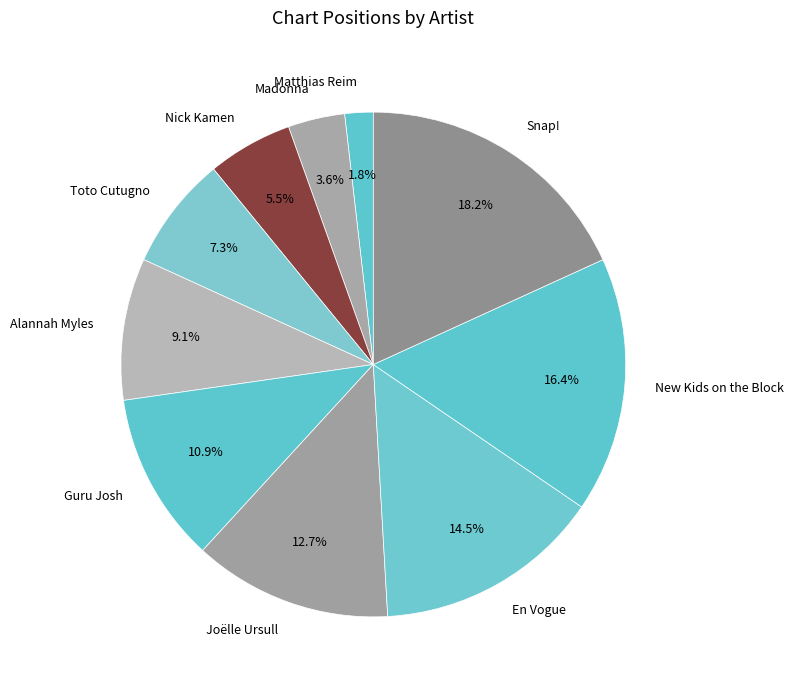

Is it true that En Vogue is 29% of the pie?

False